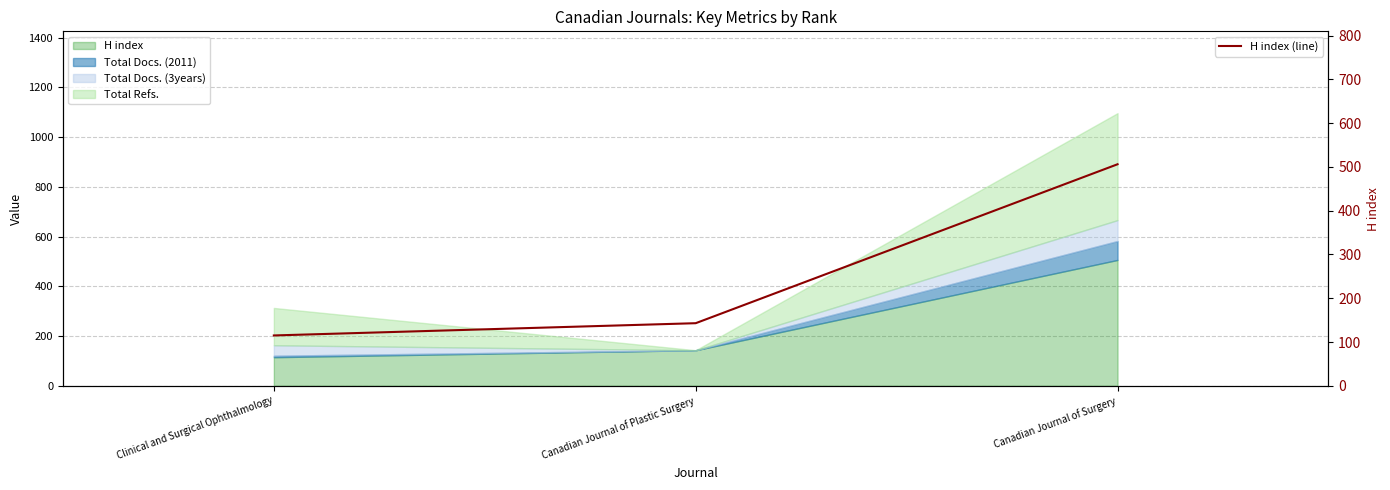

What position from the left is Canadian Journal of Surgery?

3